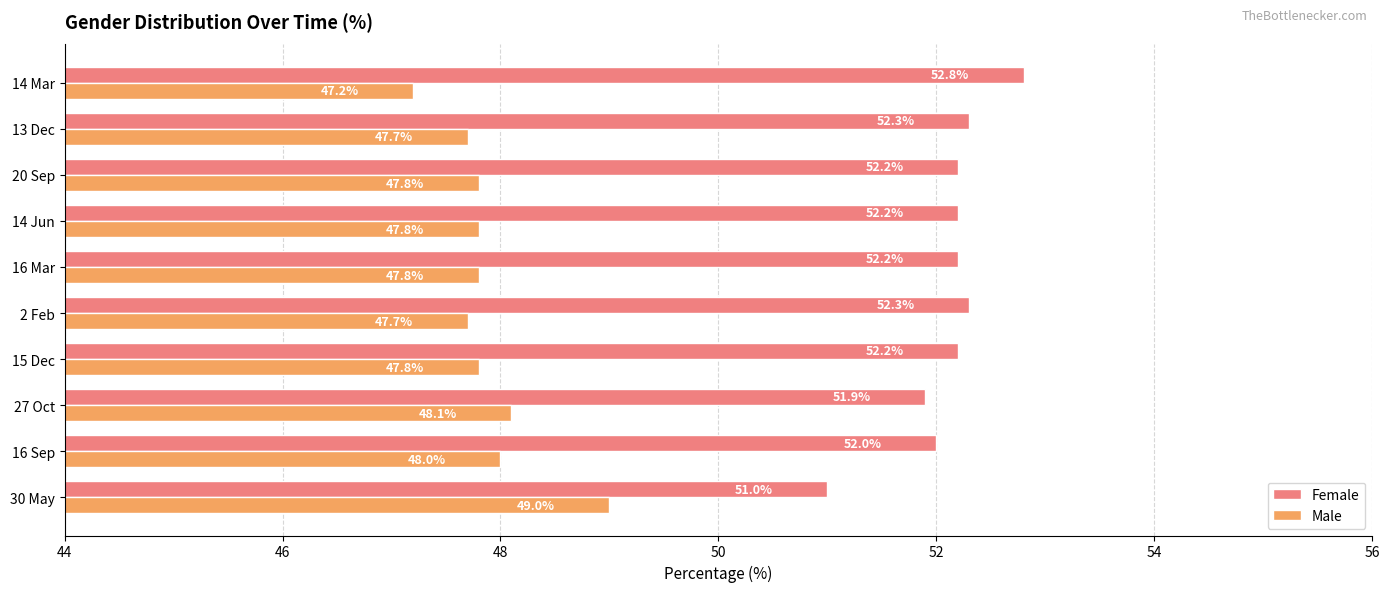

What is the spread (max minus min) of values at 13 Dec?

4.6